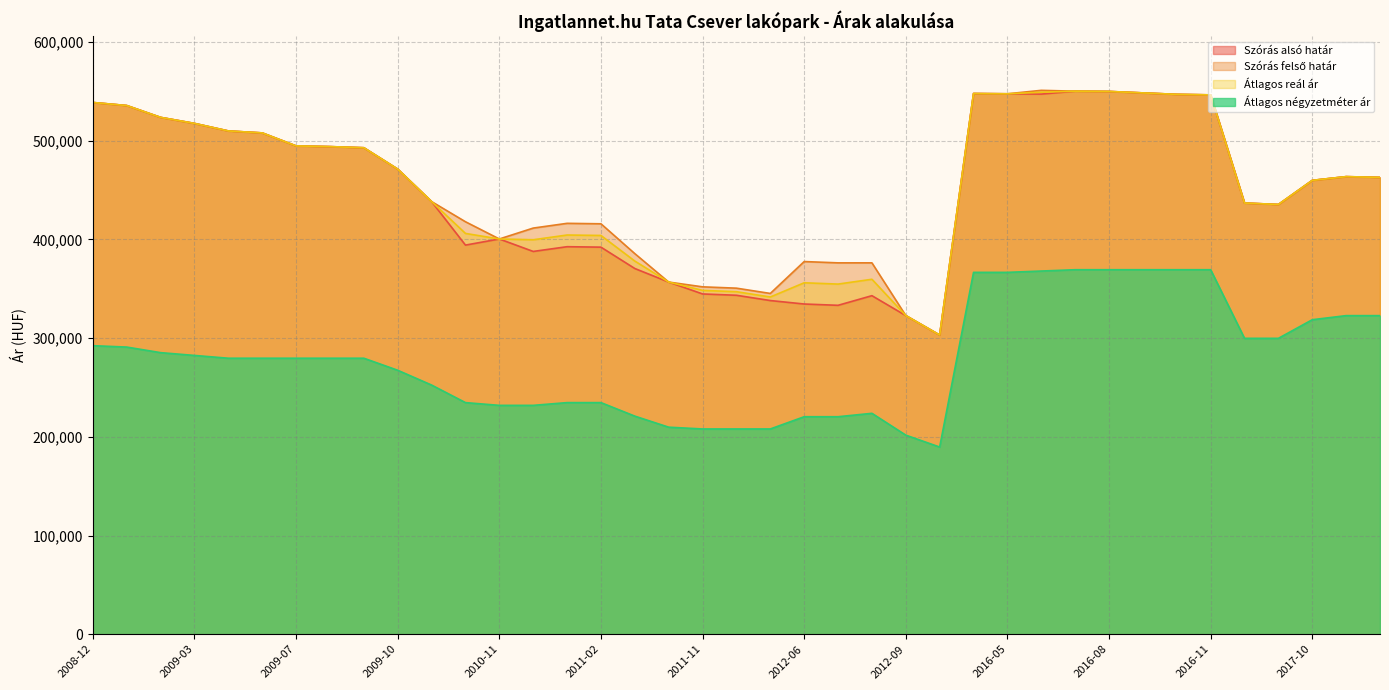

Does the chart have visible grid lines?

Yes